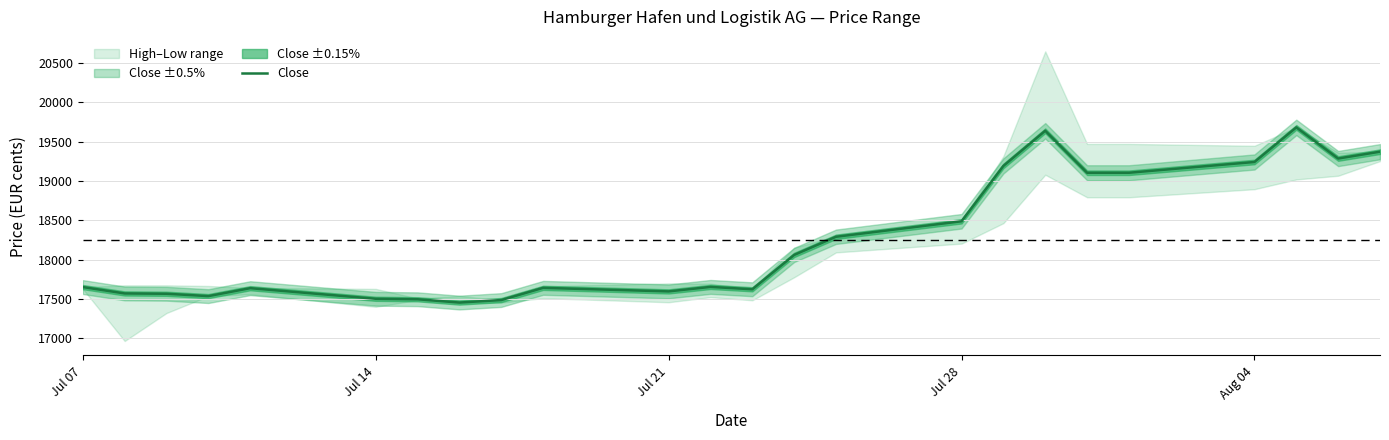

What is the minimum value for Close?

17454